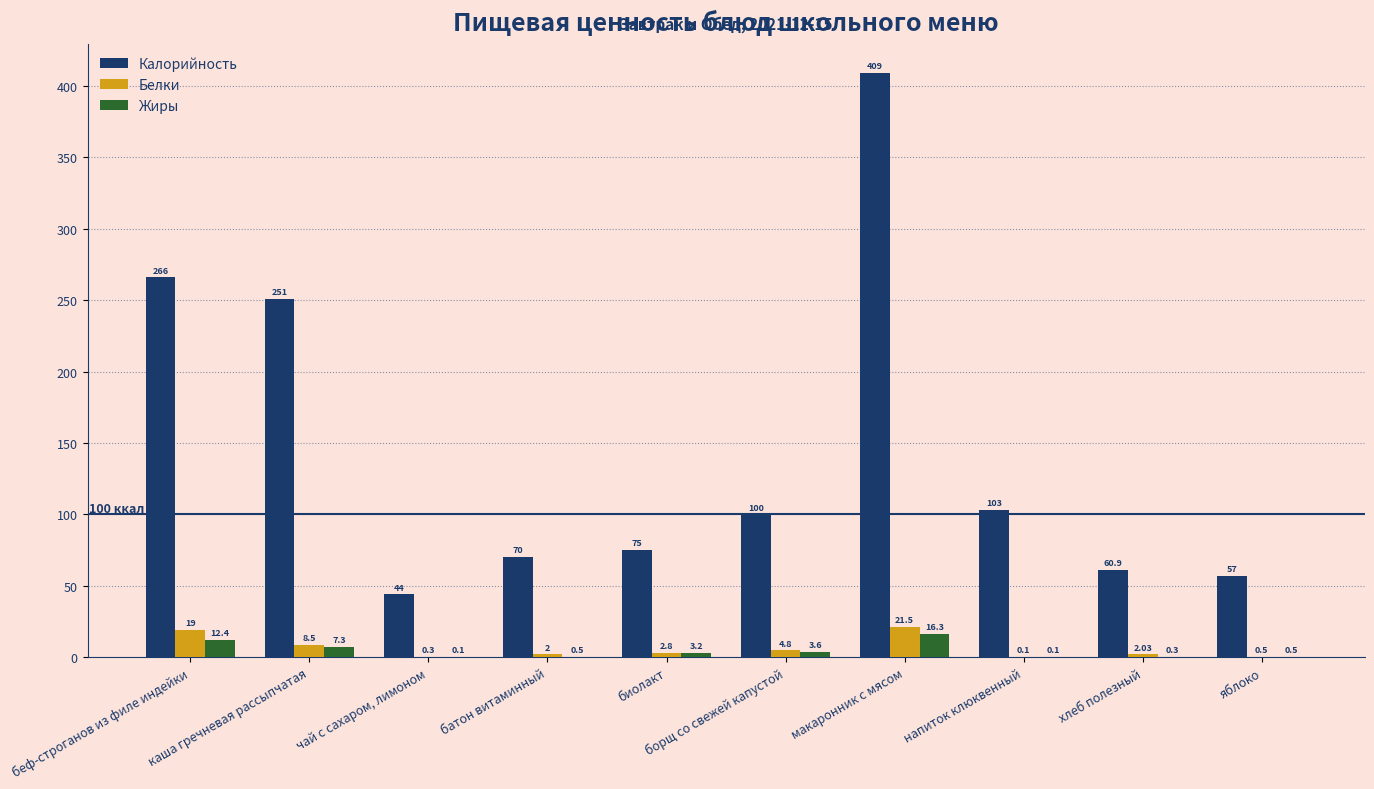

What is the total value across all series at чай с сахаром, лимоном?

44.4